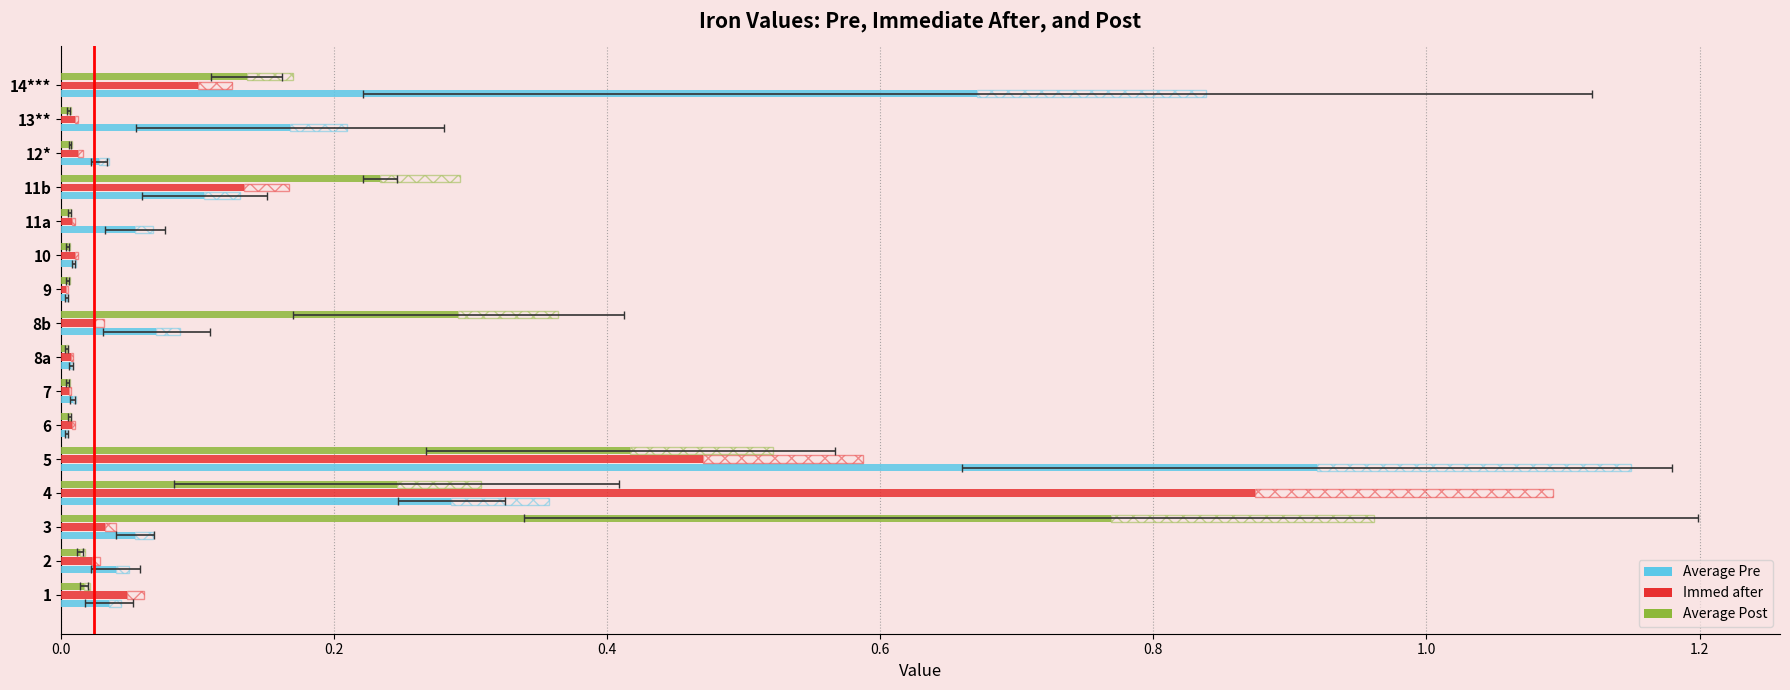

How many series are shown in this chart?

3